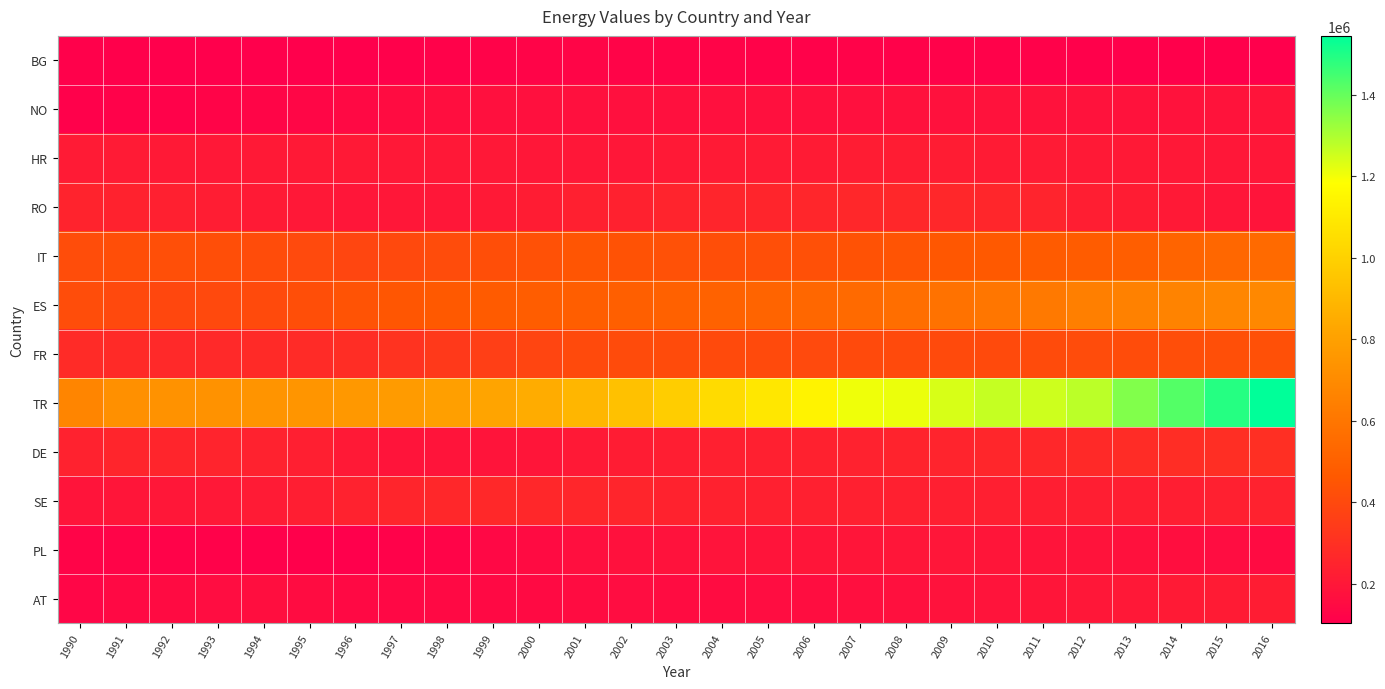

Between 1990 and 2000, which series saw the biggest shift?

TR